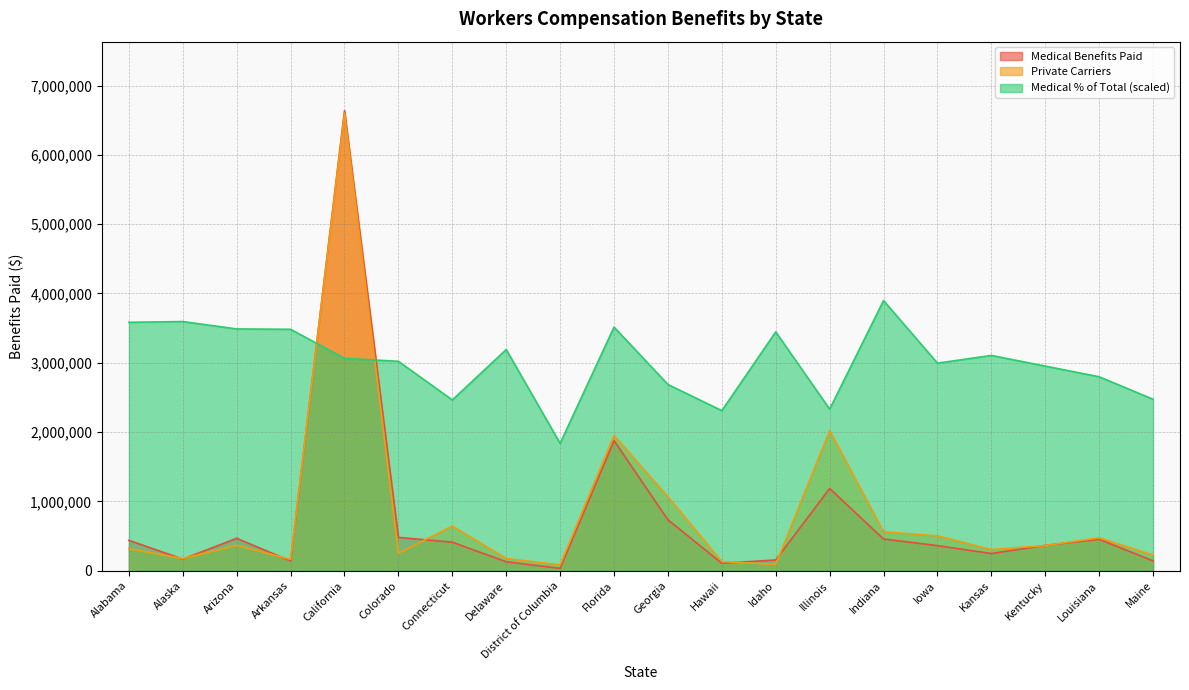

What is the maximum value shown in the chart?

6637556.0